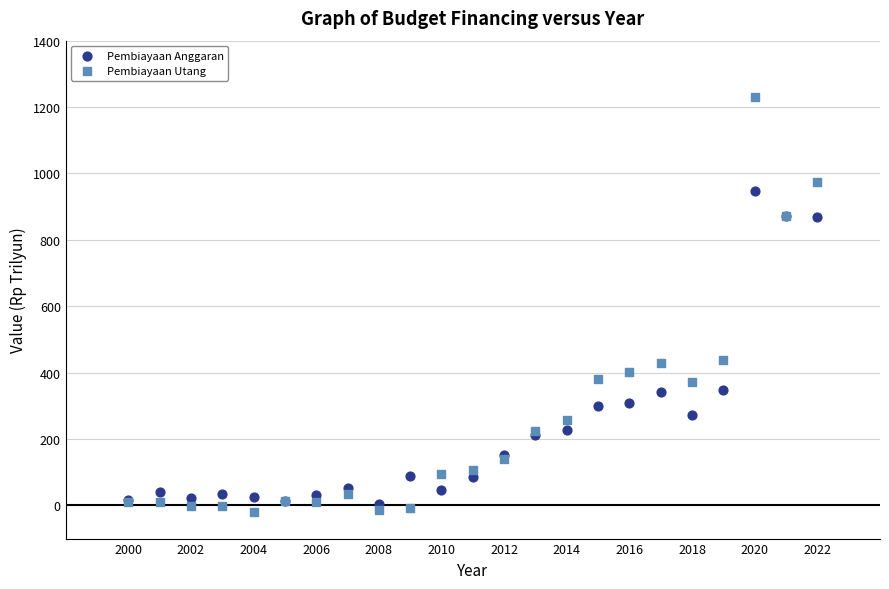

Which series contains the highest Y value?

Pembiayaan Utang